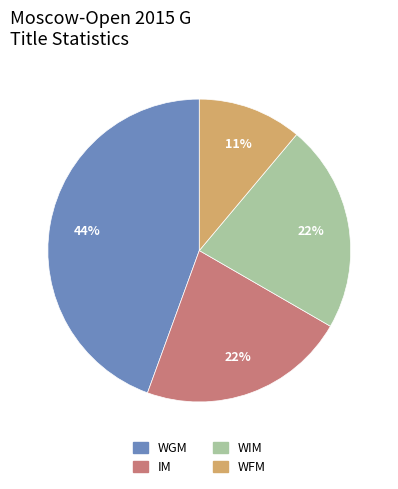

To the nearest percent, what is the difference between the WIM and WFM slice percentages?

11%